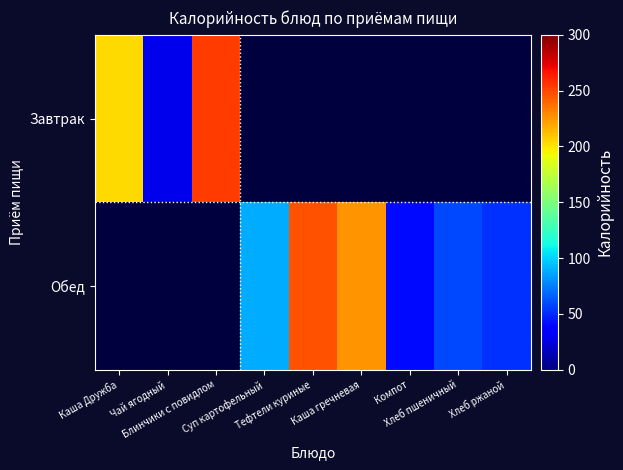

Which series has the widest spread of values?

Завтрак